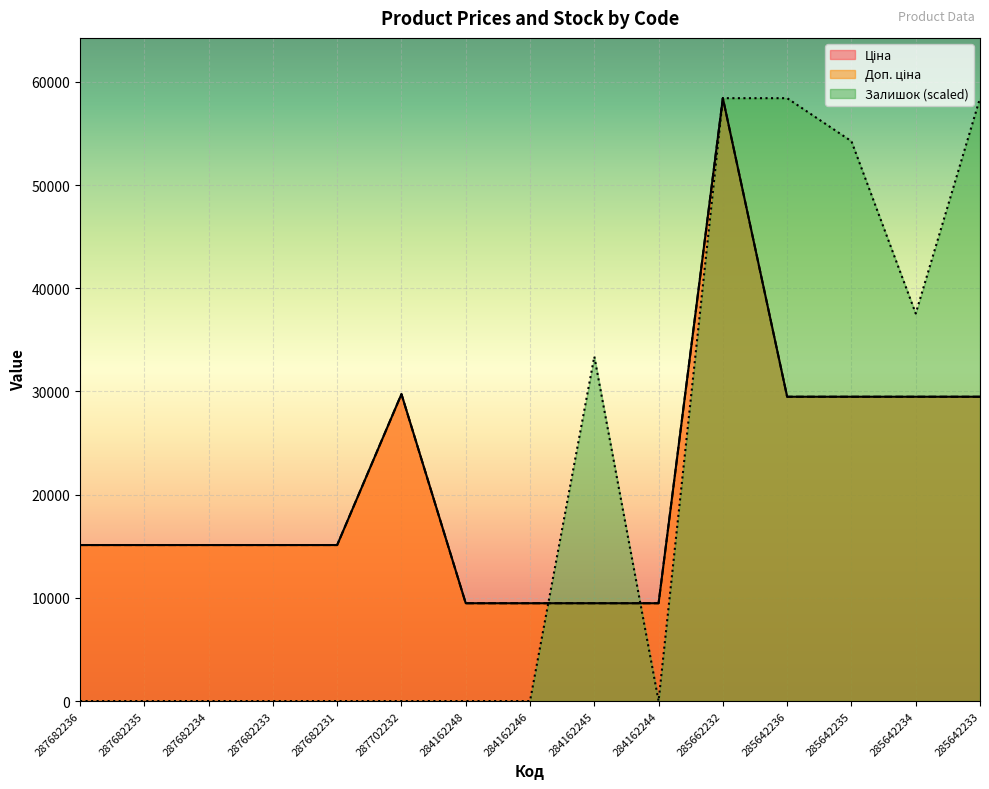

Reading right to left, list all the values displayed in this chart.

Ціна: 285642233=29491.5	285642234=29491.5	285642235=29491.5	285642236=29491.5	285662232=58426.5	284162244=9480.1	284162245=9480.1	284162246=9480.1	284162248=9480.1	287702232=29747.2	287682231=15120.0	287682233=15120.0	287682234=15120.0	287682235=15120.0	287682236=15120.0
Доп. ціна: 285642233=29491.5	285642234=29491.5	285642235=29491.5	285642236=29491.5	285662232=58426.5	284162244=9480.1	284162245=9480.1	284162246=9480.1	284162248=9480.1	287702232=29747.2	287682231=15120.0	287682233=15120.0	287682234=15120.0	287682235=15120.0	287682236=15120.0
Залишок: 285642233=58426.5	285642234=37559.9	285642235=54253.2	285642236=58426.5	285662232=58426.5	284162244=0.0	284162245=33386.6	284162246=0.0	284162248=0.0	287702232=0.0	287682231=0.0	287682233=0.0	287682234=0.0	287682235=0.0	287682236=0.0